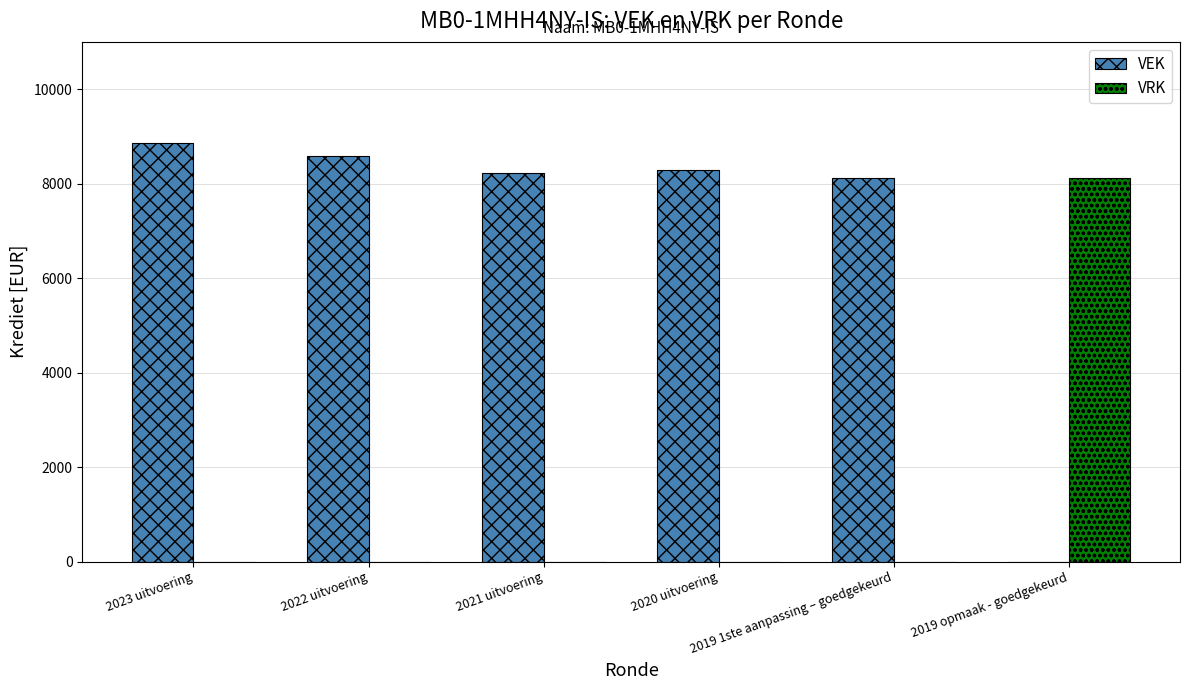

At which category is the sum across all series the highest?

2023 uitvoering